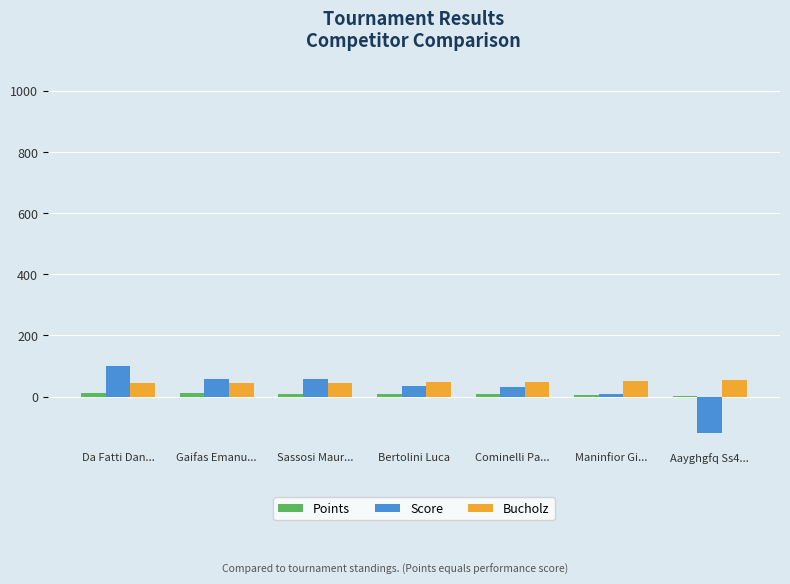

At which label does Score reach its peak?

Da Fatti Dan...